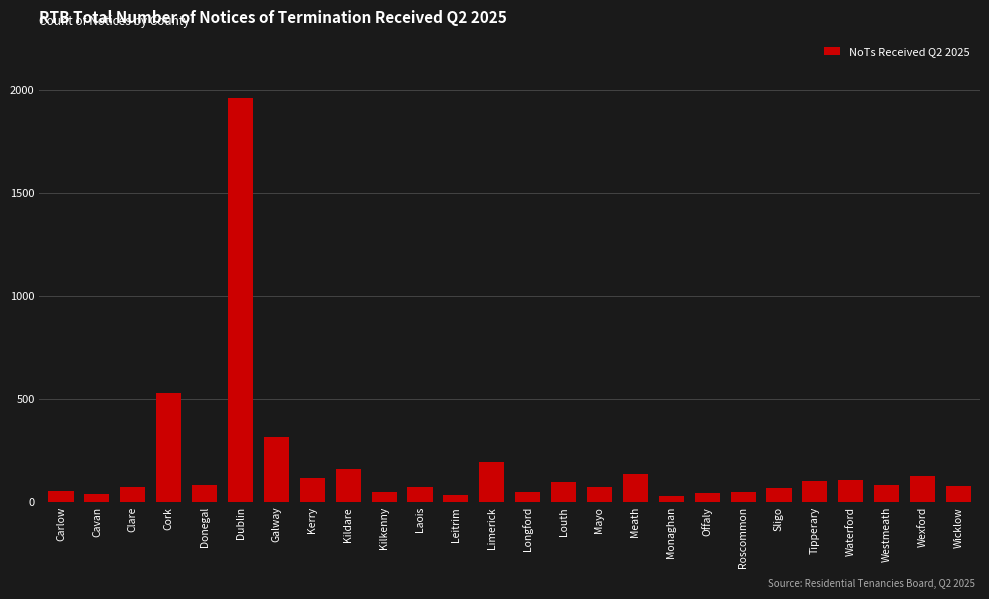

What is the average value?

182